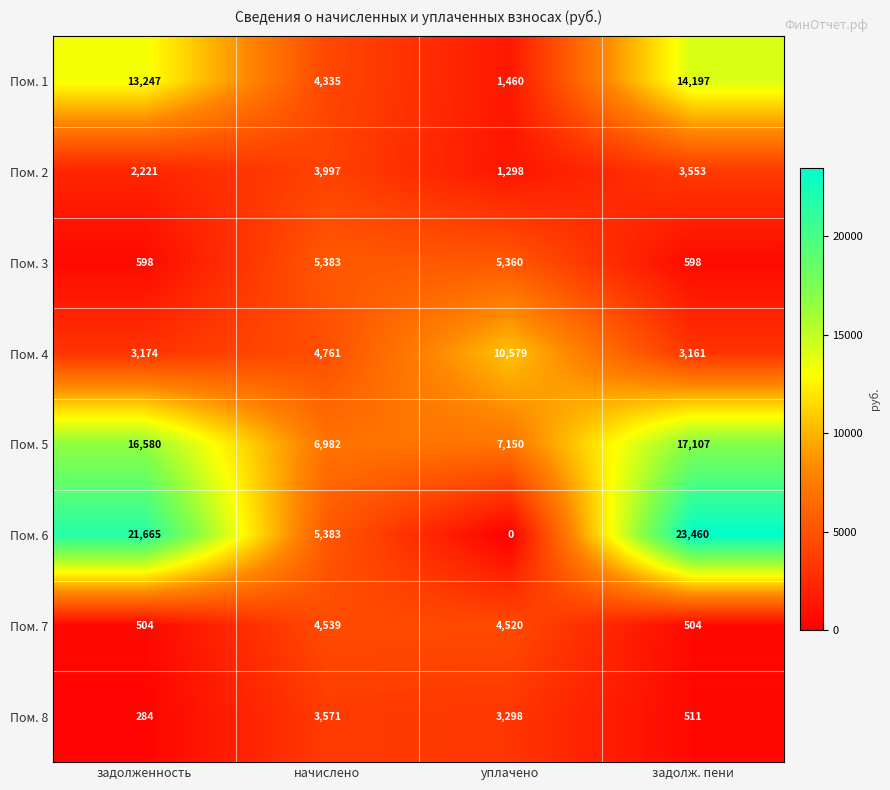

Which series has the largest range (max minus min)?

Пом. 6